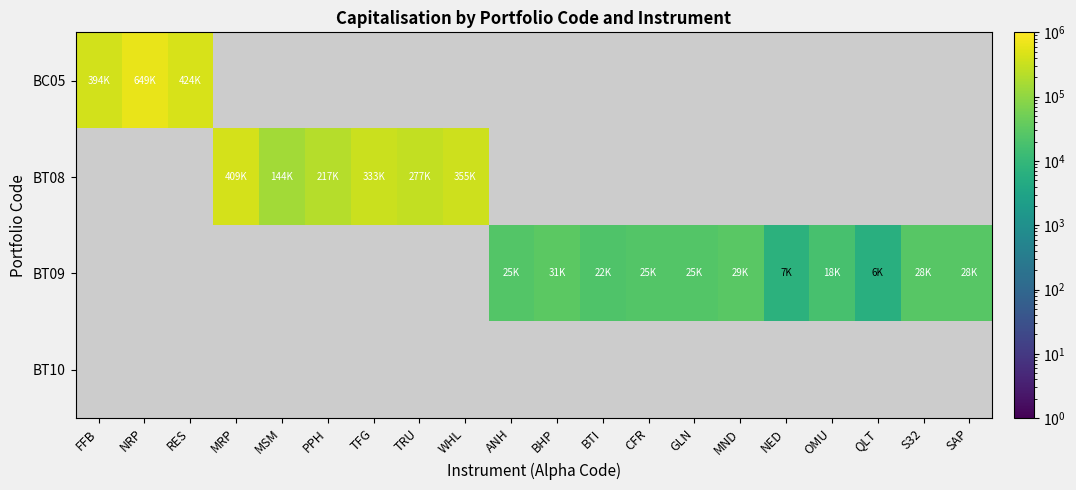

How many series are shown in this chart?

4